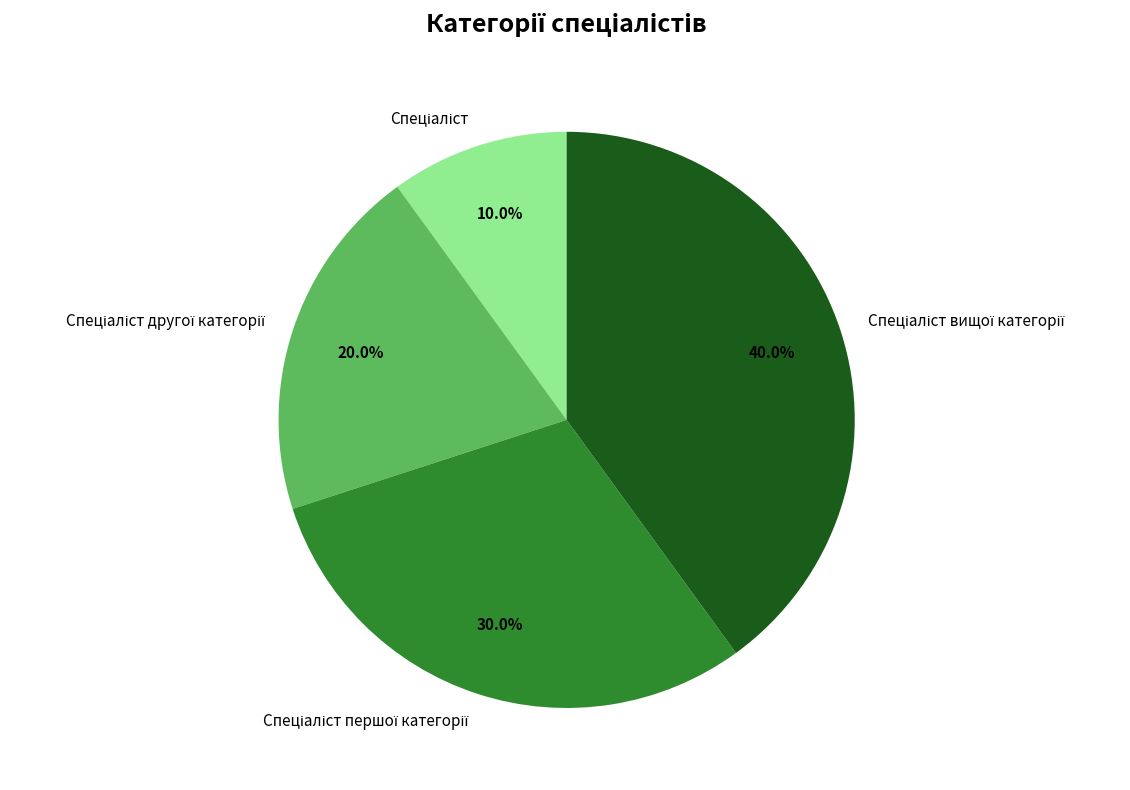

Is there any slice that represents more than half of the pie?

No